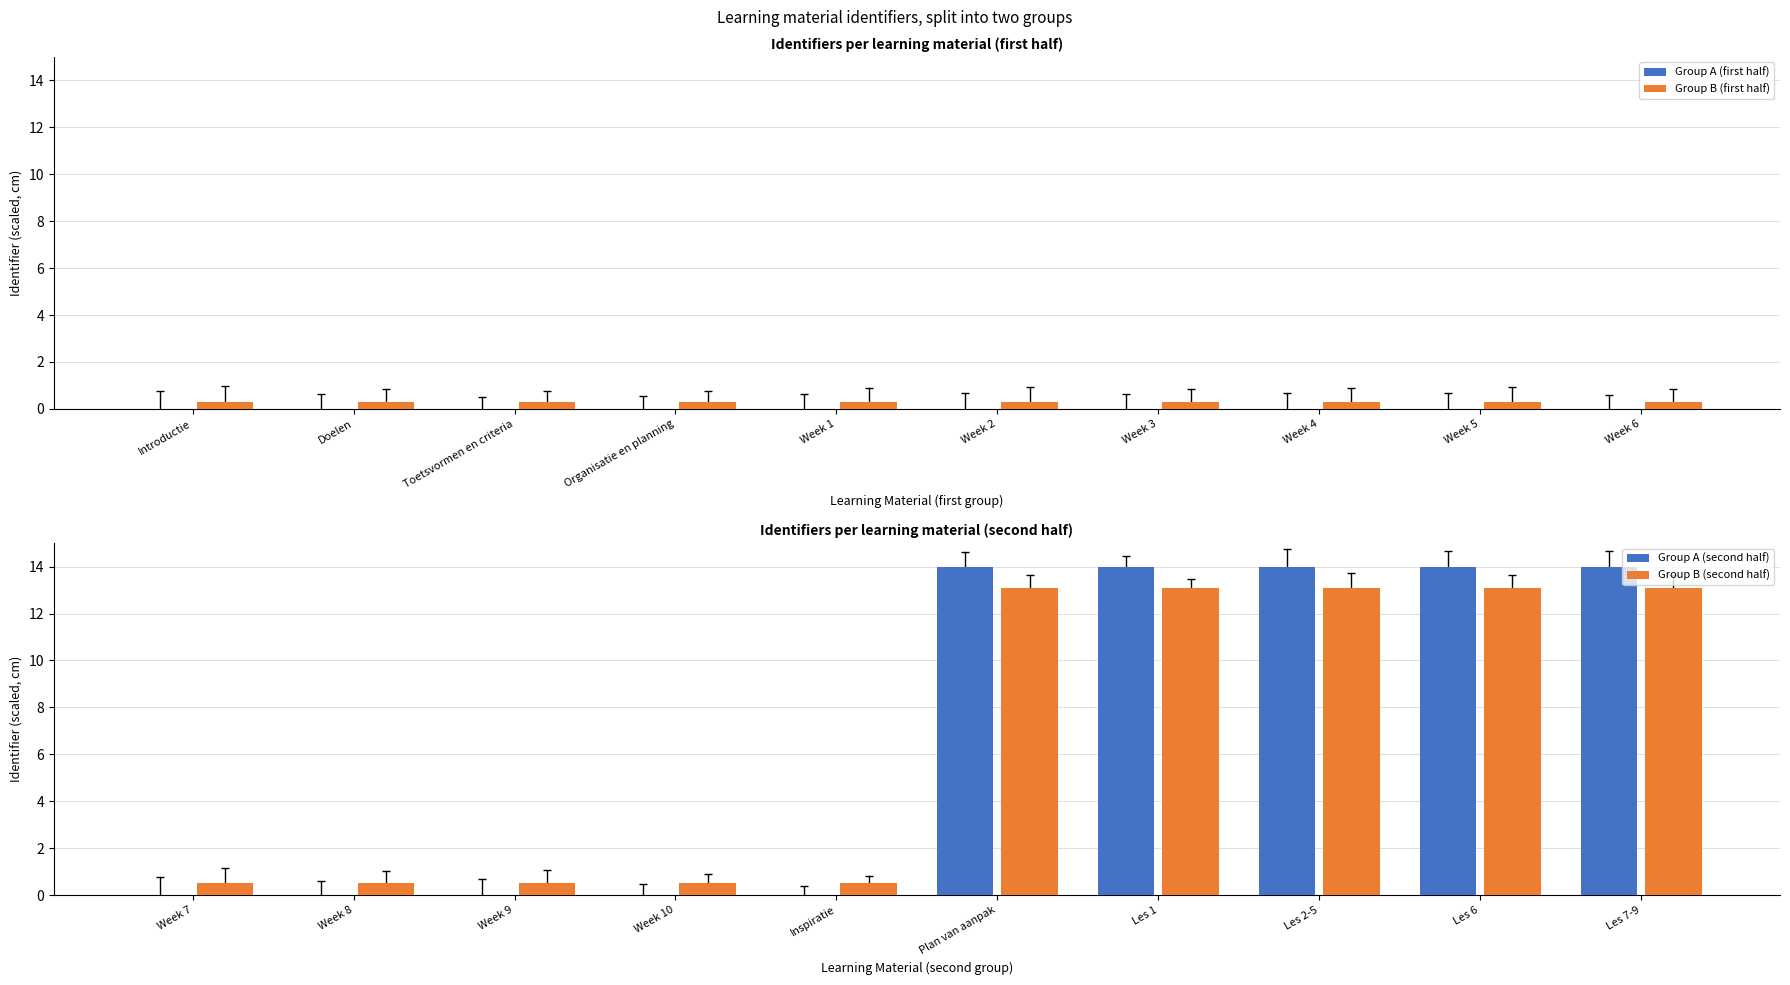

Which series has the largest range (max minus min)?

Group A (second half)